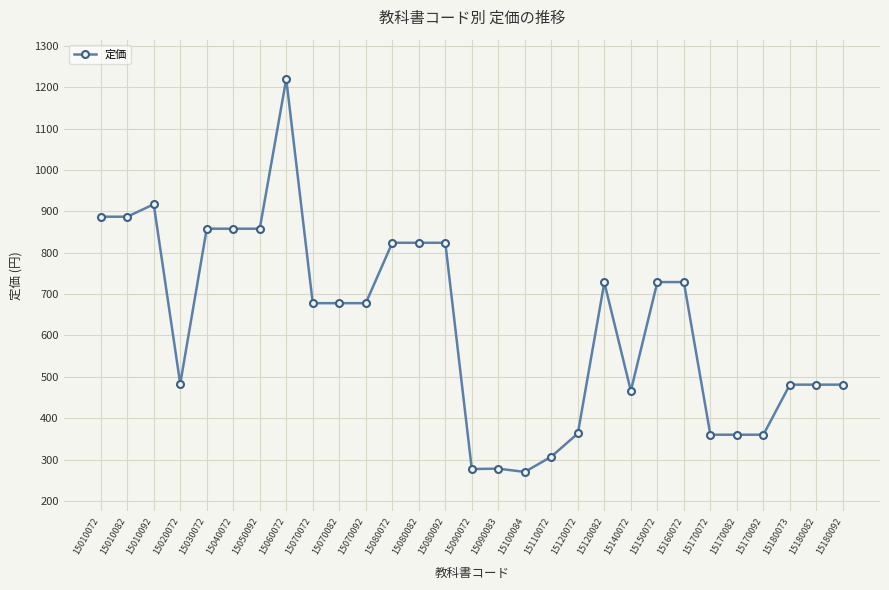

What is the sum of the values at 15180082 and 15120082?

1209